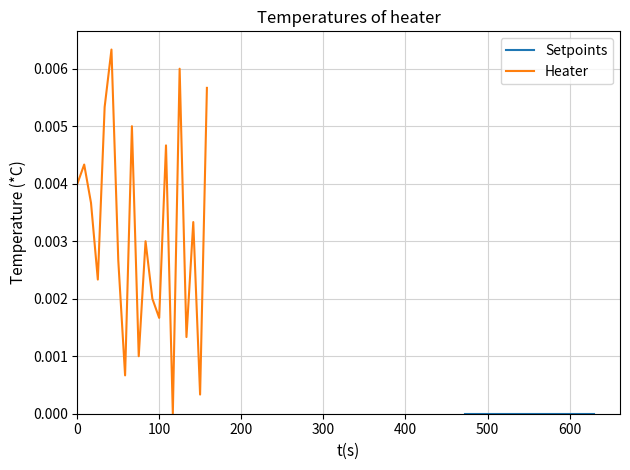

At how many categories does at least one series exceed 0?

19